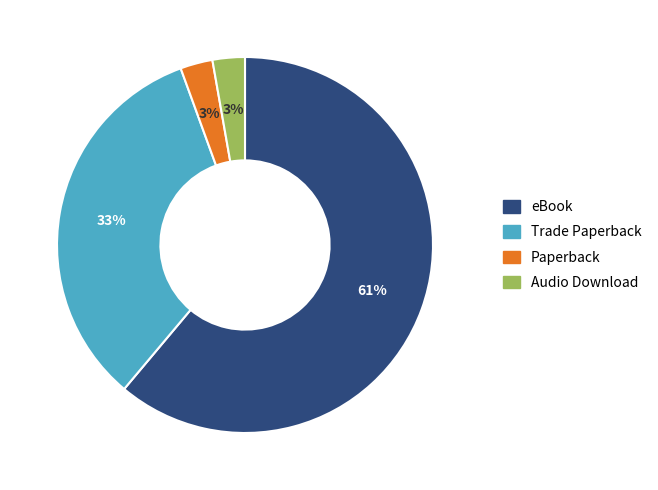

What percentage is the eBook slice, to the nearest percent?

61%